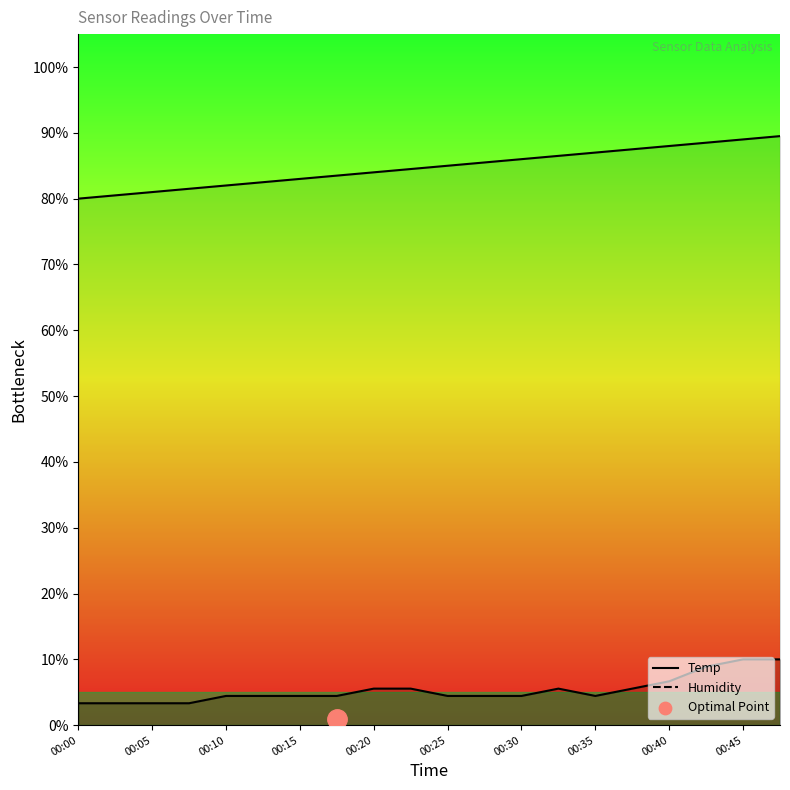

Which series has the largest Y range (max minus min)?

Temp